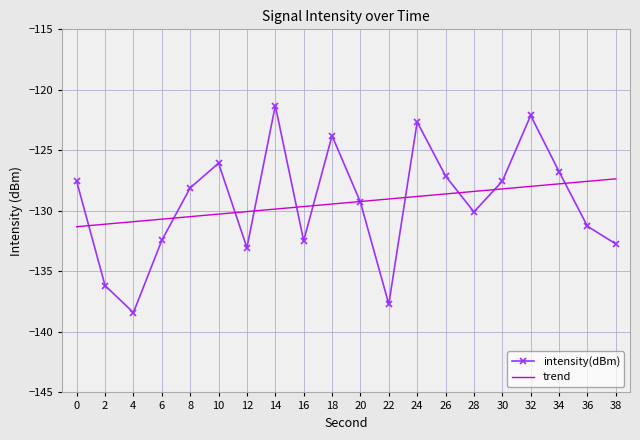

Reading right to left, what are all the values shown in this chart?

-132.7	-131.3	-126.8	-122.1	-127.6	-130.1	-127.1	-122.7	-137.7	-129.3	-123.8	-132.5	-121.3	-133.0	-126.1	-128.1	-132.4	-138.4	-136.2	-127.6